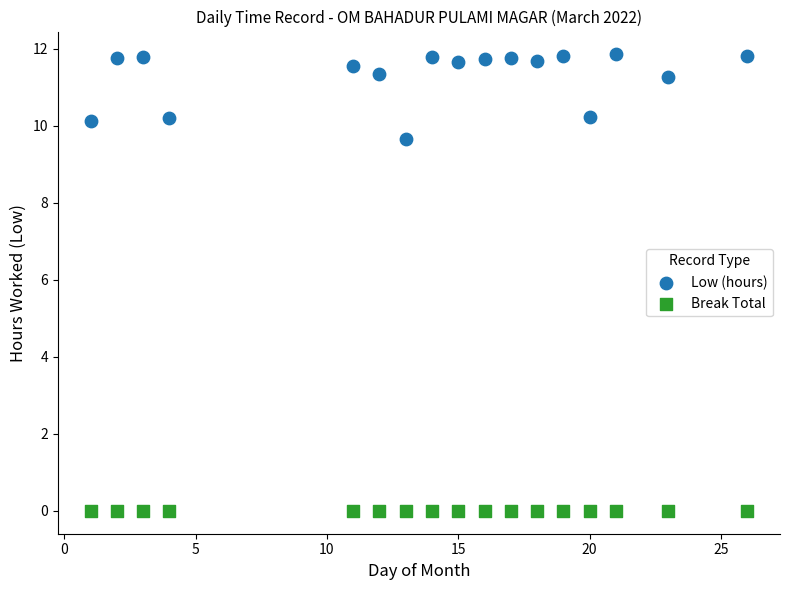

What are all the series names shown in the legend?

Low (hours), Break Total